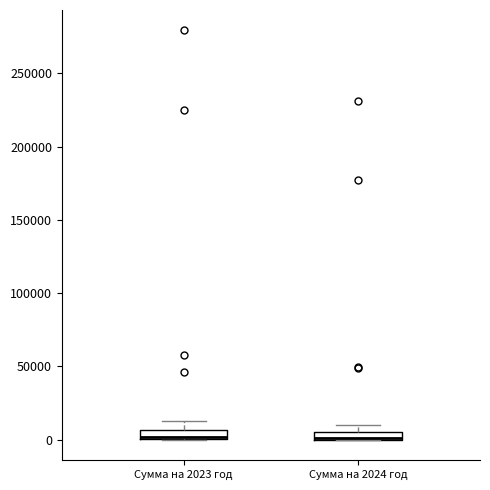

Where is the upper edge of the box for Сумма на 2024 год on the y-axis? The values are not printed on the chart, so give them approximately, as read against the axis.

5000